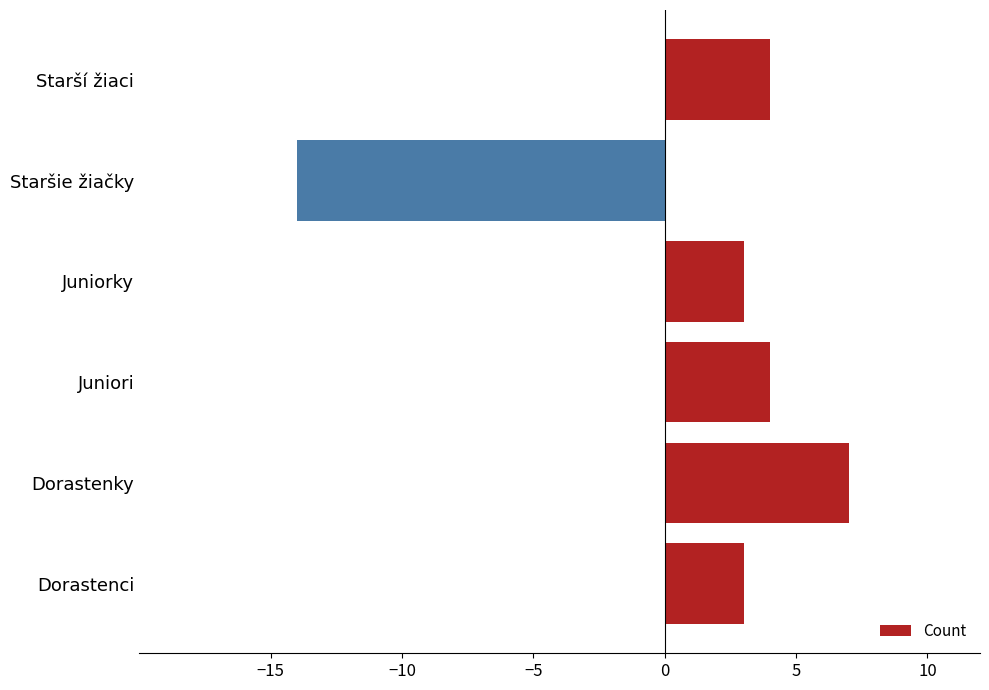

Between Dorastenky and Juniori, which is larger?

Dorastenky